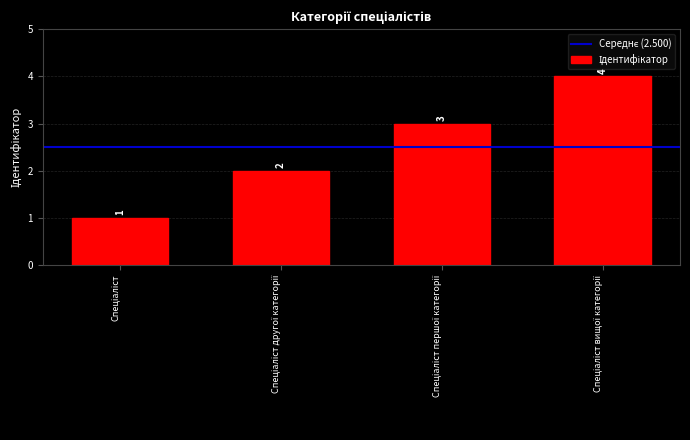

Reading left to right, transcribe all the data shown in this chart.

1	2	3	4